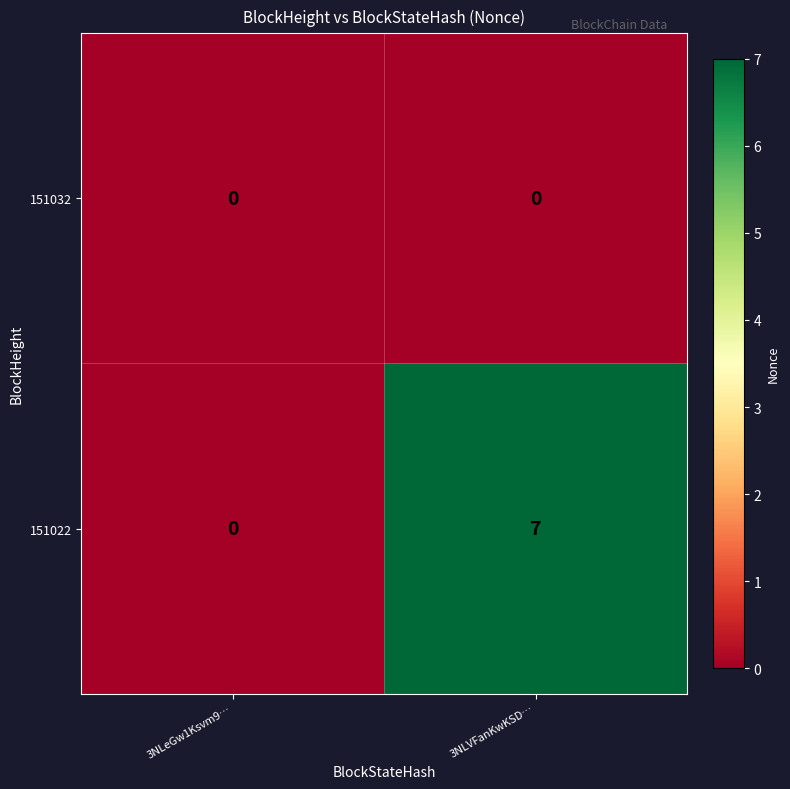

Which category has the highest value across all series?

3NLVFanKwKSD…